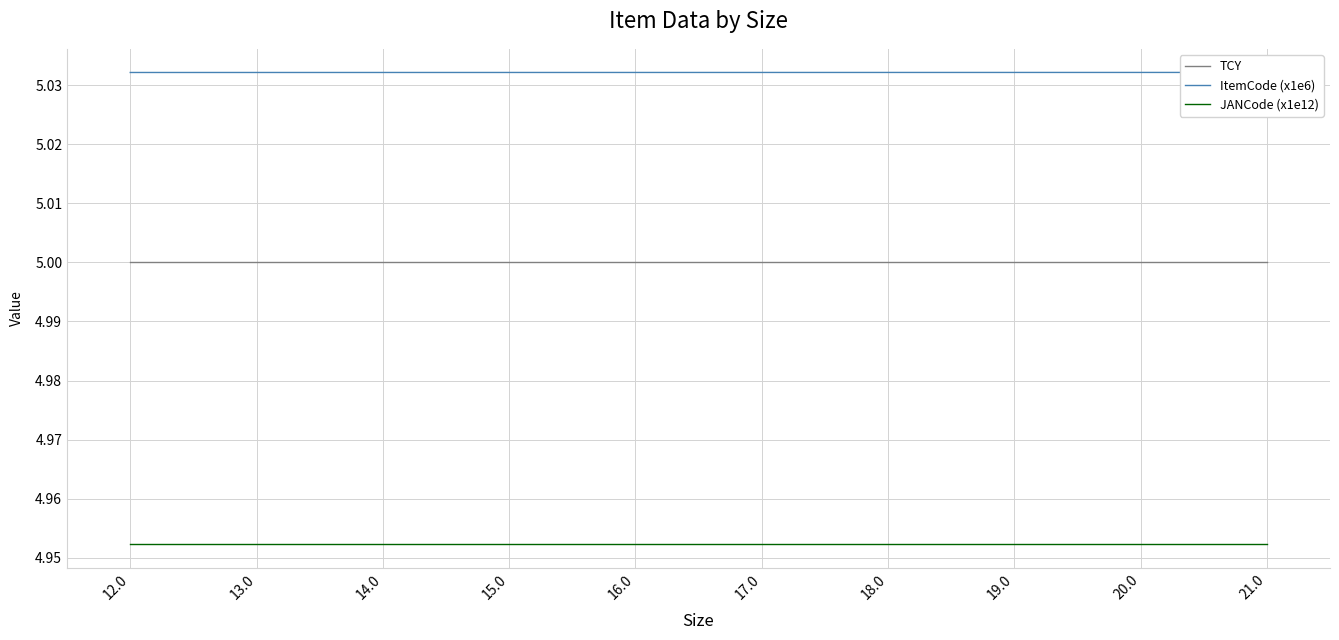

How many data points does each series have?

10